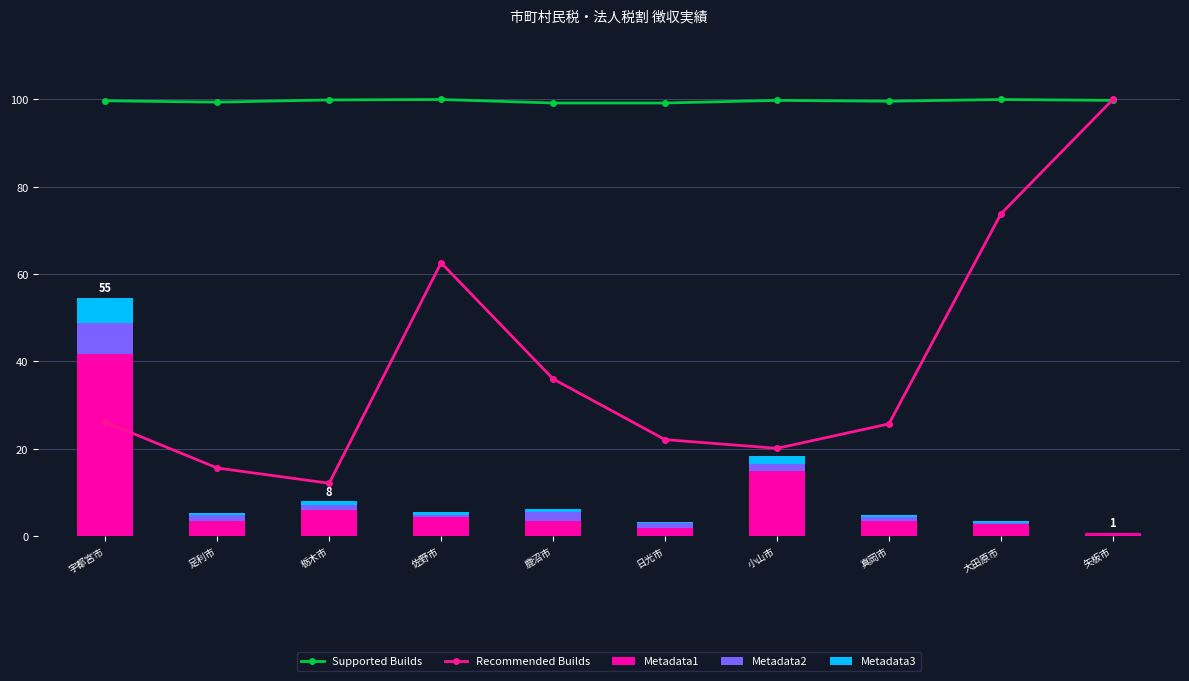

At which label is Supported Builds closest to 99?

鹿沼市